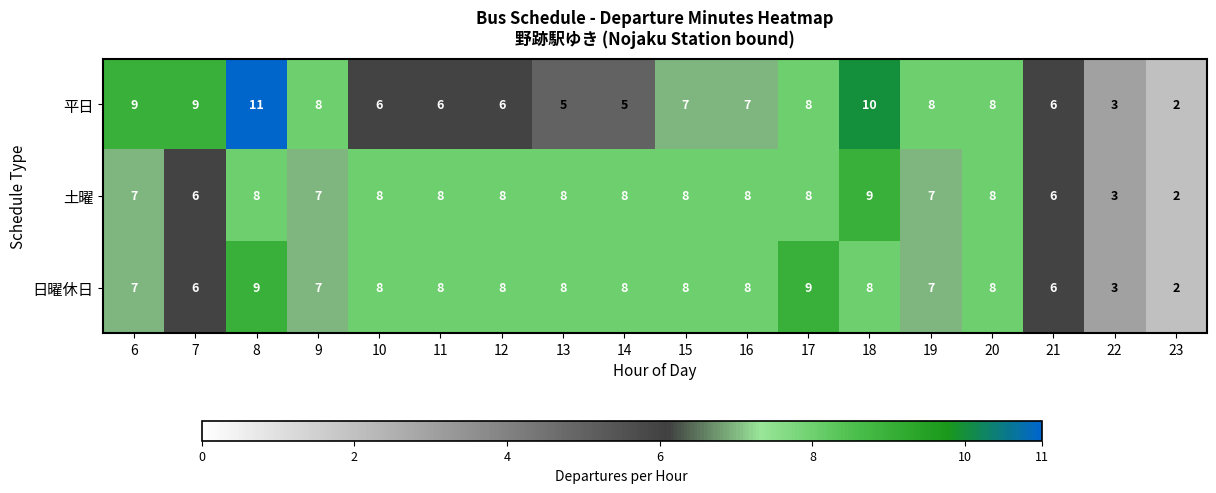

Which series changed the most between 18 and 23?

平日